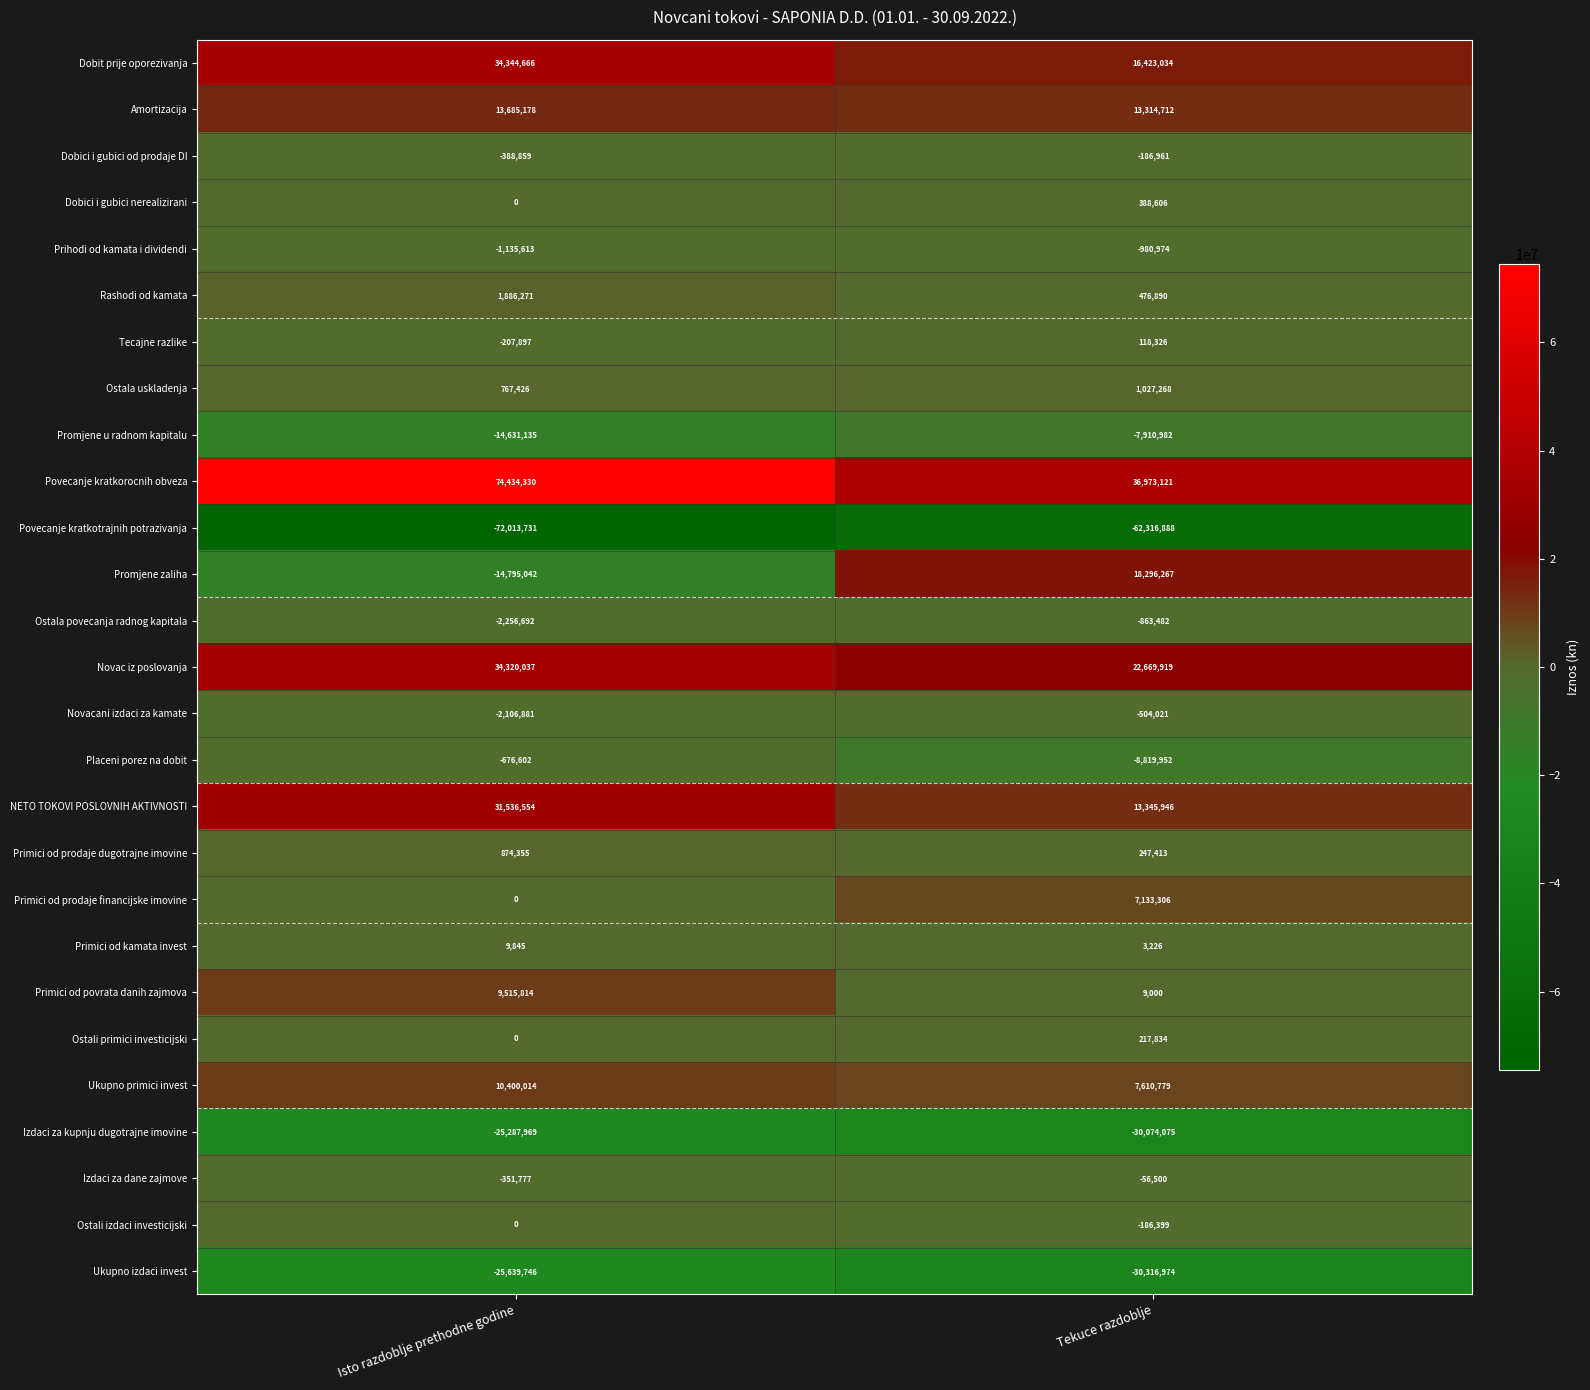

At how many categories does at least one series exceed 7765772?

2